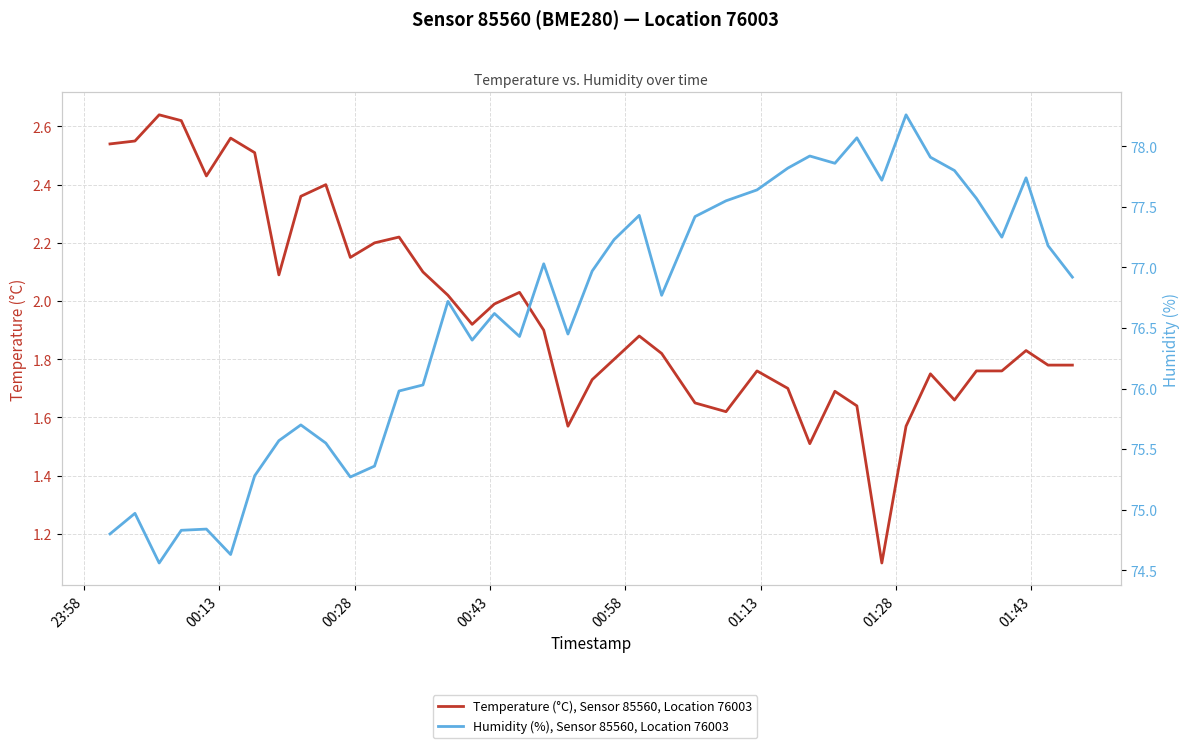

What are all the series names shown in the legend?

Temperature (°C), Sensor 85560, Location 76003, Humidity (%), Sensor 85560, Location 76003